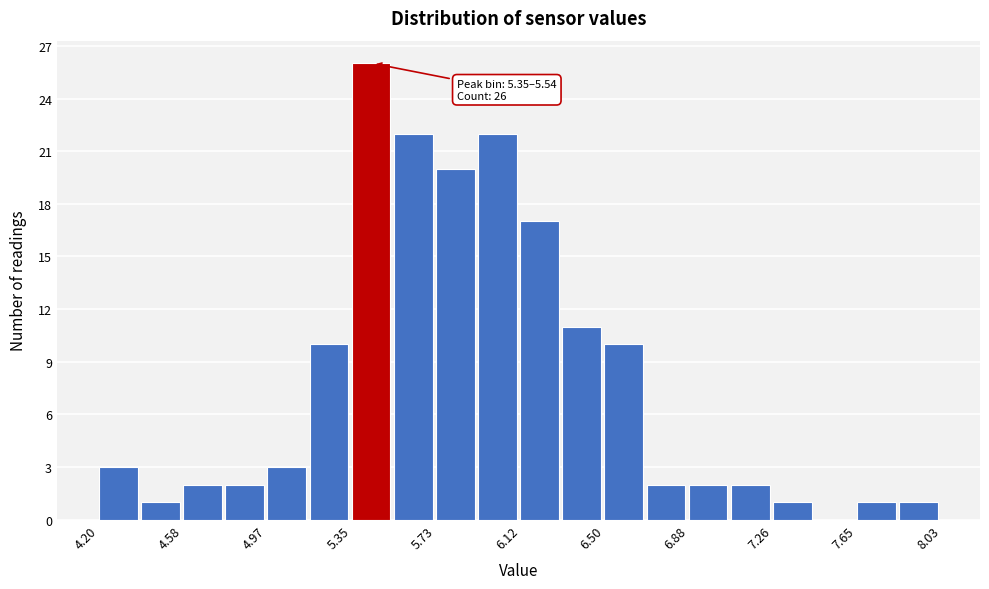

Around what value on the x-axis is the tallest bar? Give the approximate position of its centre, as read against the axis.

5.45